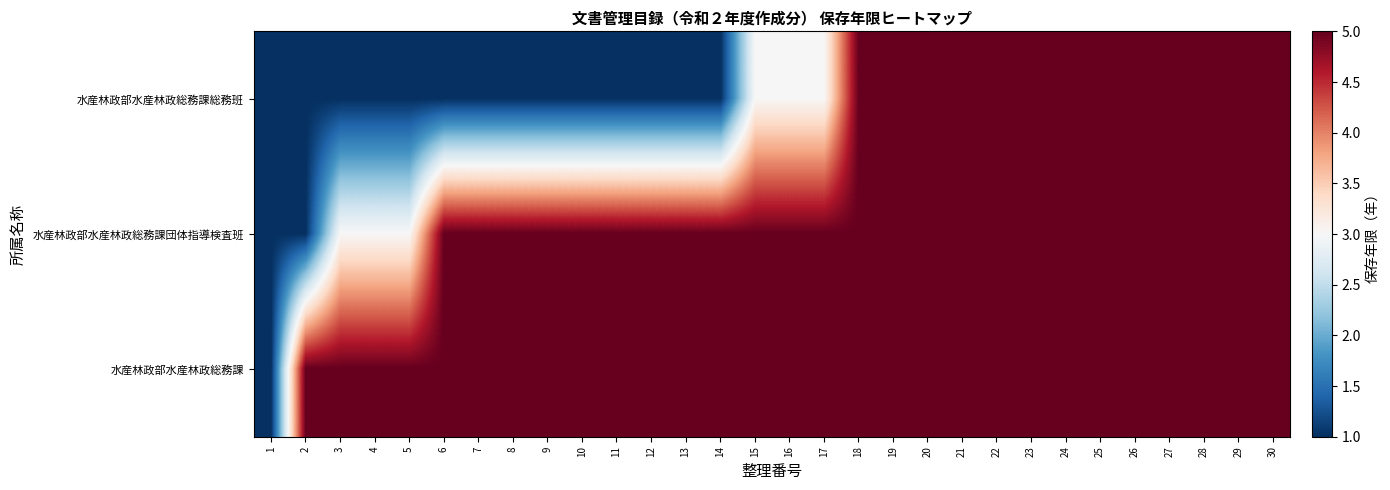

How many series are shown in this chart?

3